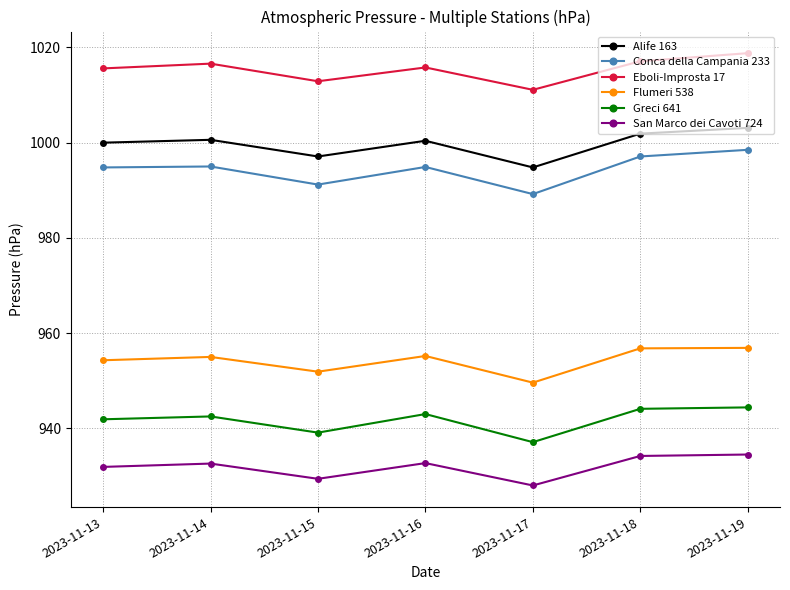

What is the average value of the Conca della Campania 233 series?

994.4